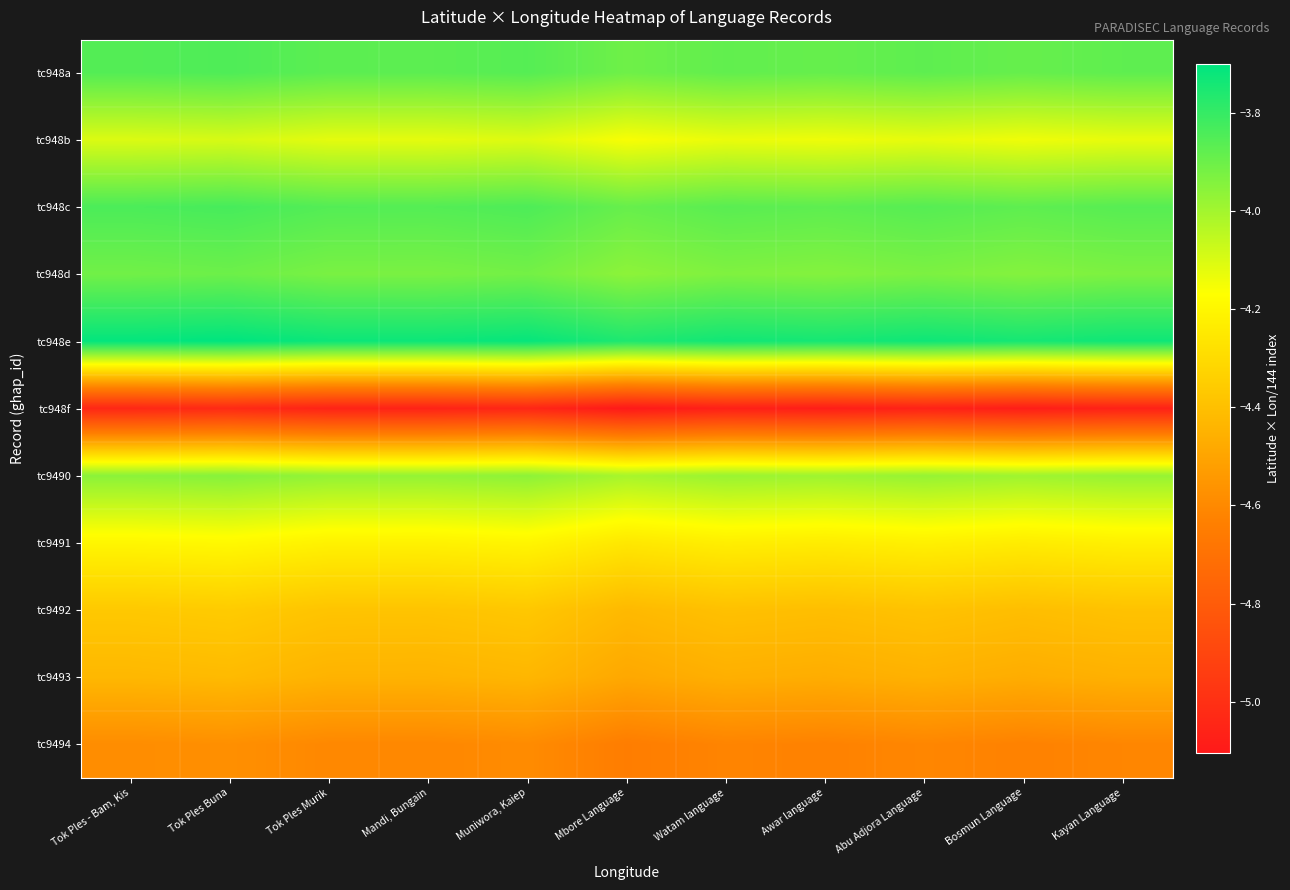

Reading left to right, transcribe all the data shown in this chart.

tc948a: Tok Ples - Bam, Kis=-3.9	Tok Ples Buna=-3.8	Tok Ples Murik=-3.9	Mandi, Bungain=-3.9	Muniwora, Kaiep=-3.9	Mbore Language=-3.9	Watam language=-3.9	Awar language=-3.9	Abu Adjora Language=-3.9	Bosmun Language=-3.9	Kayan Language=-3.9
tc948b: Tok Ples - Bam, Kis=-4.1	Tok Ples Buna=-4.1	Tok Ples Murik=-4.1	Mandi, Bungain=-4.1	Muniwora, Kaiep=-4.1	Mbore Language=-4.2	Watam language=-4.1	Awar language=-4.1	Abu Adjora Language=-4.1	Bosmun Language=-4.1	Kayan Language=-4.1
tc948c: Tok Ples - Bam, Kis=-3.8	Tok Ples Buna=-3.8	Tok Ples Murik=-3.9	Mandi, Bungain=-3.9	Muniwora, Kaiep=-3.8	Mbore Language=-3.9	Watam language=-3.9	Awar language=-3.9	Abu Adjora Language=-3.9	Bosmun Language=-3.9	Kayan Language=-3.9
tc948d: Tok Ples - Bam, Kis=-3.9	Tok Ples Buna=-3.9	Tok Ples Murik=-3.9	Mandi, Bungain=-3.9	Muniwora, Kaiep=-3.9	Mbore Language=-4.0	Watam language=-3.9	Awar language=-3.9	Abu Adjora Language=-3.9	Bosmun Language=-3.9	Kayan Language=-3.9
tc948e: Tok Ples - Bam, Kis=-3.7	Tok Ples Buna=-3.7	Tok Ples Murik=-3.7	Mandi, Bungain=-3.7	Muniwora, Kaiep=-3.7	Mbore Language=-3.8	Watam language=-3.7	Awar language=-3.7	Abu Adjora Language=-3.7	Bosmun Language=-3.7	Kayan Language=-3.7
tc948f: Tok Ples - Bam, Kis=-5.0	Tok Ples Buna=-5.0	Tok Ples Murik=-5.1	Mandi, Bungain=-5.1	Muniwora, Kaiep=-5.0	Mbore Language=-5.1	Watam language=-5.1	Awar language=-5.1	Abu Adjora Language=-5.1	Bosmun Language=-5.1	Kayan Language=-5.1
tc9490: Tok Ples - Bam, Kis=-4.0	Tok Ples Buna=-3.9	Tok Ples Murik=-4.0	Mandi, Bungain=-4.0	Muniwora, Kaiep=-4.0	Mbore Language=-4.0	Watam language=-4.0	Awar language=-4.0	Abu Adjora Language=-4.0	Bosmun Language=-4.0	Kayan Language=-4.0
tc9491: Tok Ples - Bam, Kis=-4.2	Tok Ples Buna=-4.2	Tok Ples Murik=-4.2	Mandi, Bungain=-4.2	Muniwora, Kaiep=-4.2	Mbore Language=-4.3	Watam language=-4.2	Awar language=-4.2	Abu Adjora Language=-4.2	Bosmun Language=-4.2	Kayan Language=-4.2
tc9492: Tok Ples - Bam, Kis=-4.4	Tok Ples Buna=-4.4	Tok Ples Murik=-4.4	Mandi, Bungain=-4.4	Muniwora, Kaiep=-4.4	Mbore Language=-4.4	Watam language=-4.4	Awar language=-4.4	Abu Adjora Language=-4.4	Bosmun Language=-4.4	Kayan Language=-4.4
tc9493: Tok Ples - Bam, Kis=-4.4	Tok Ples Buna=-4.4	Tok Ples Murik=-4.4	Mandi, Bungain=-4.4	Muniwora, Kaiep=-4.4	Mbore Language=-4.5	Watam language=-4.5	Awar language=-4.5	Abu Adjora Language=-4.5	Bosmun Language=-4.5	Kayan Language=-4.5
tc9494: Tok Ples - Bam, Kis=-4.6	Tok Ples Buna=-4.6	Tok Ples Murik=-4.6	Mandi, Bungain=-4.6	Muniwora, Kaiep=-4.6	Mbore Language=-4.6	Watam language=-4.6	Awar language=-4.6	Abu Adjora Language=-4.6	Bosmun Language=-4.6	Kayan Language=-4.6